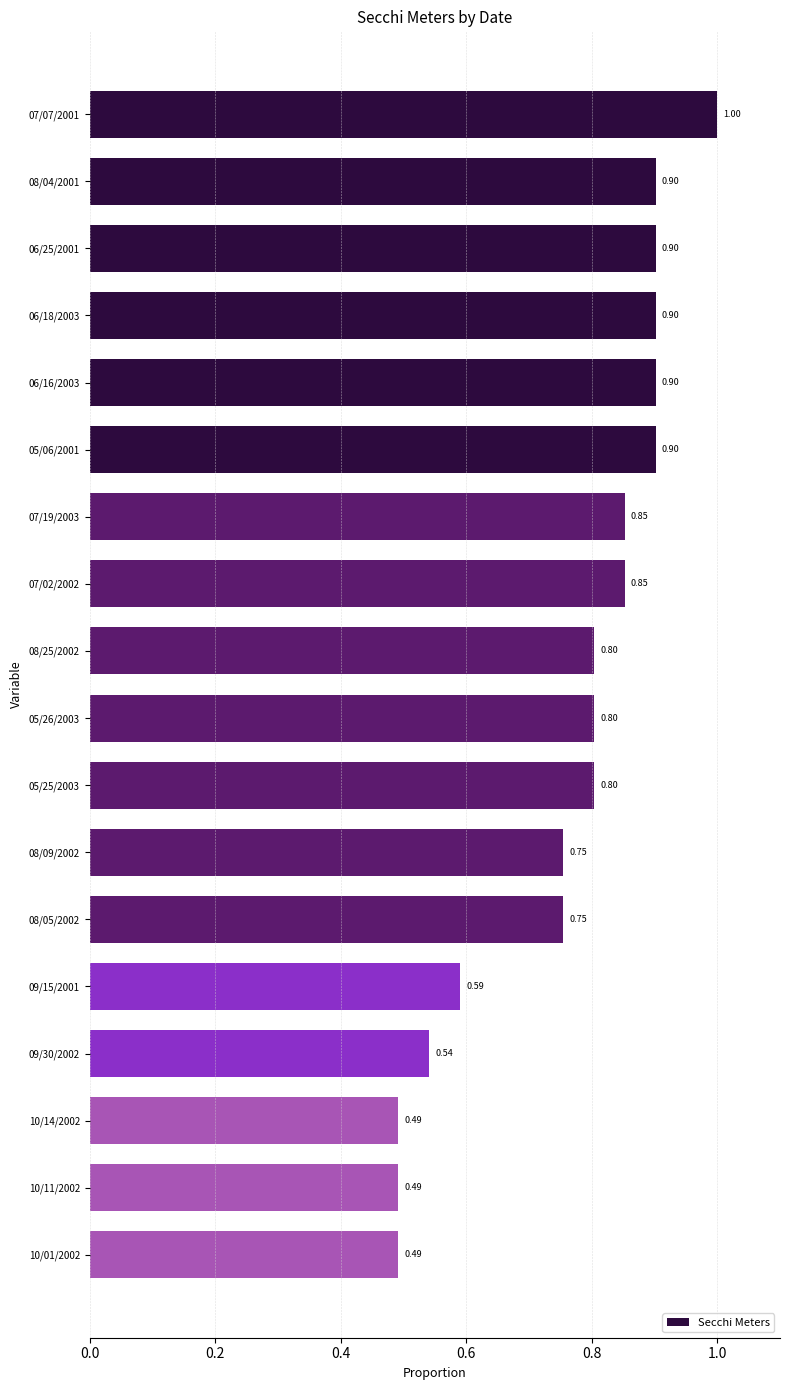

Between 09/15/2001 and 08/05/2002, which is larger?

08/05/2002